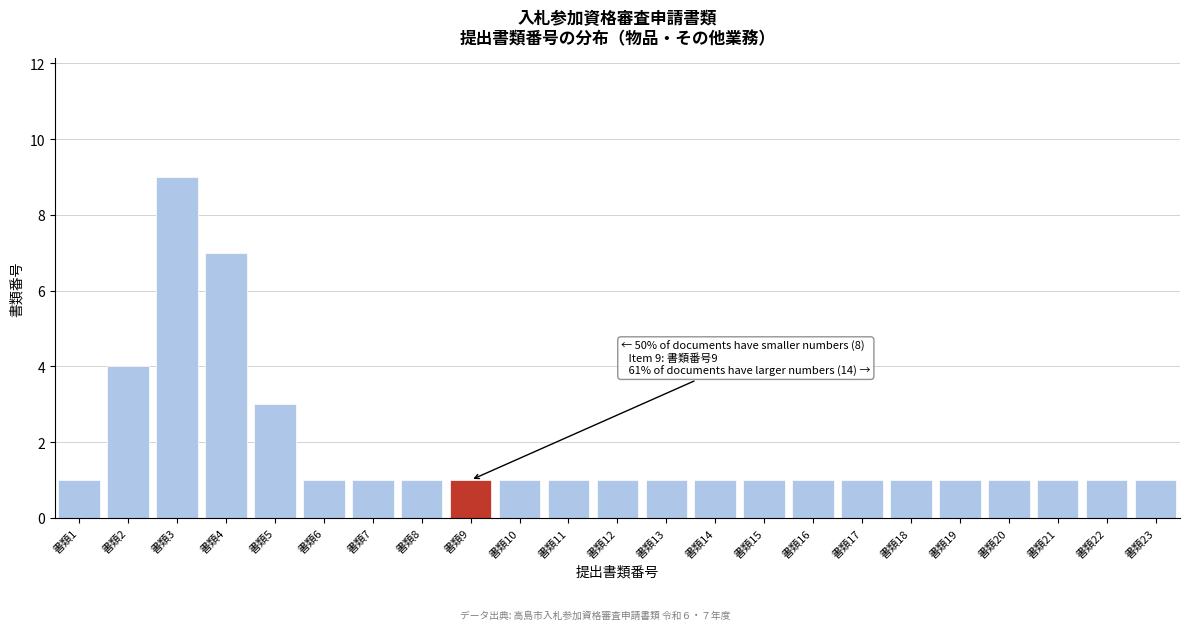

Reading right to left, what are all the values shown in this chart?

書類23=1	書類22=1	書類21=1	書類20=1	書類19=1	書類18=1	書類17=1	書類16=1	書類15=1	書類14=1	書類13=1	書類12=1	書類11=1	書類10=1	書類9=1	書類8=1	書類7=1	書類6=1	書類5=3	書類4=7	書類3=9	書類2=4	書類1=1